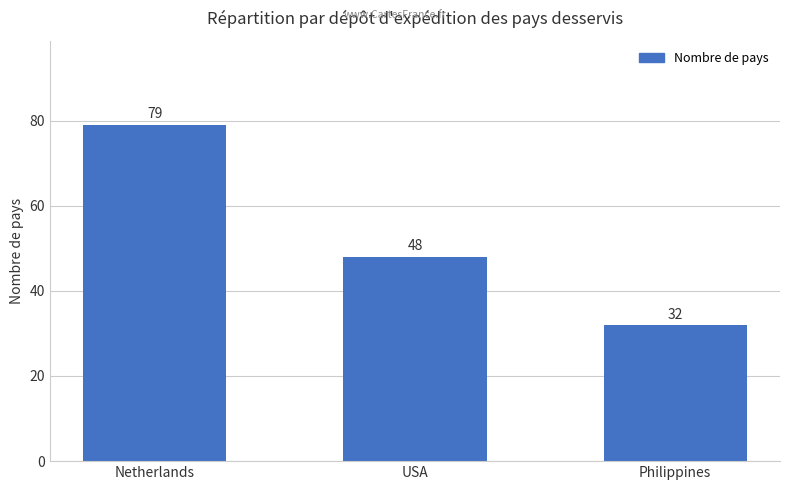

List the labels in order of value, smallest first.

Philippines, USA, Netherlands